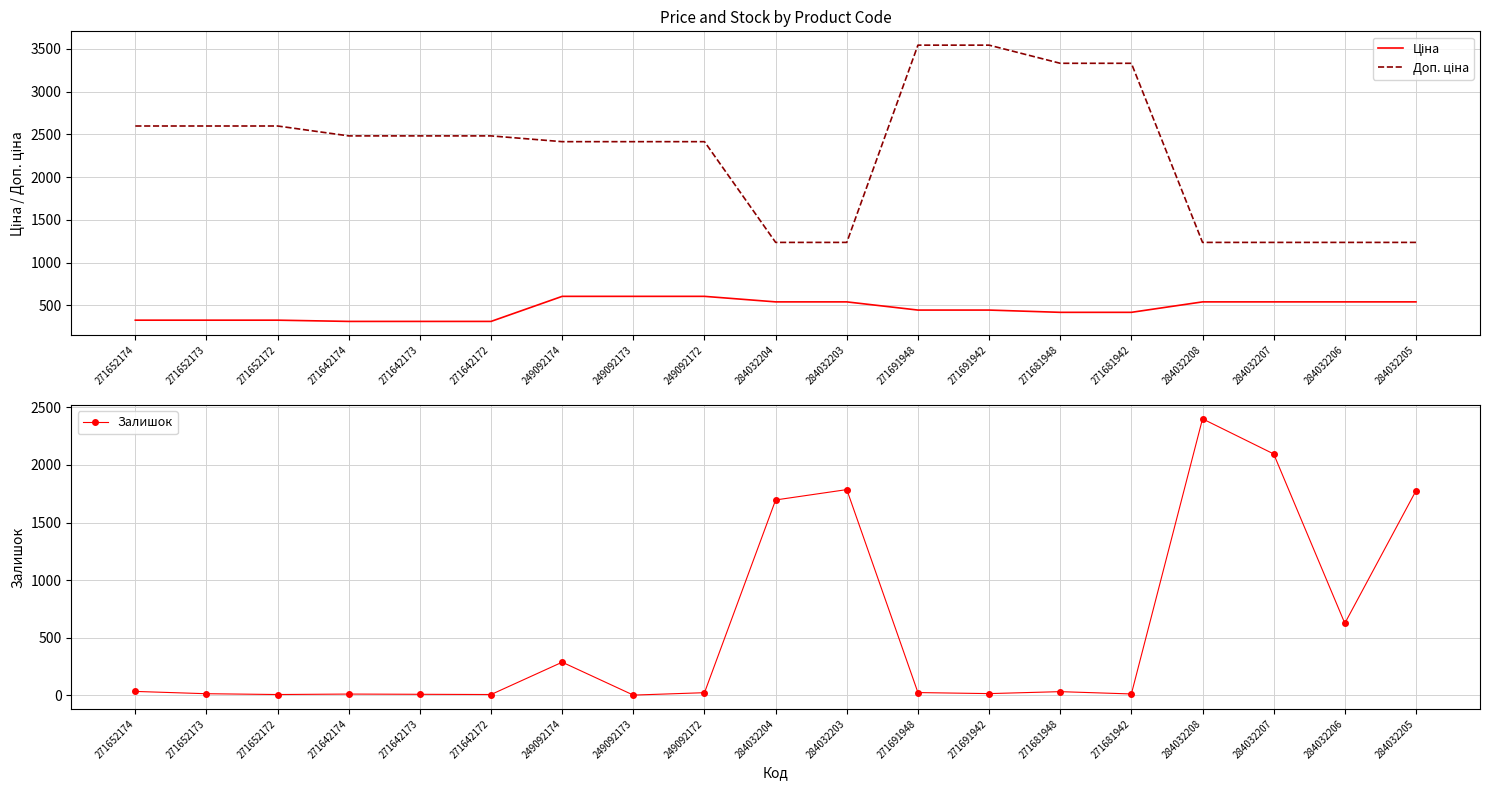

Where is Залишок nearest to the value 1200?

284032204